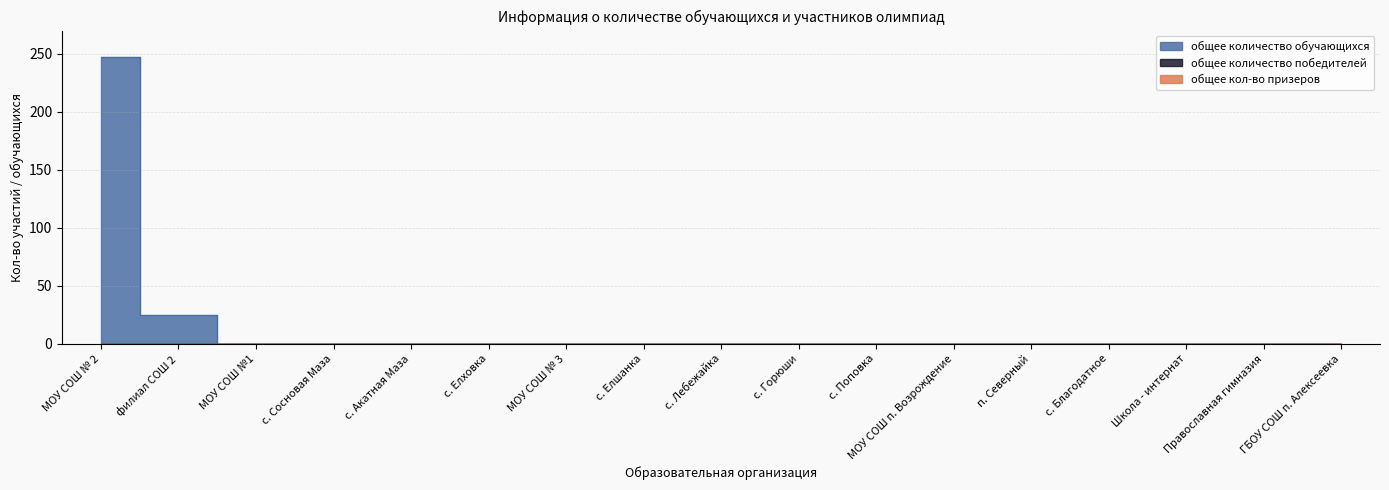

What are all the series names shown in the legend?

общее количество обучающихся, общее количество победителей, общее кол-во призеров